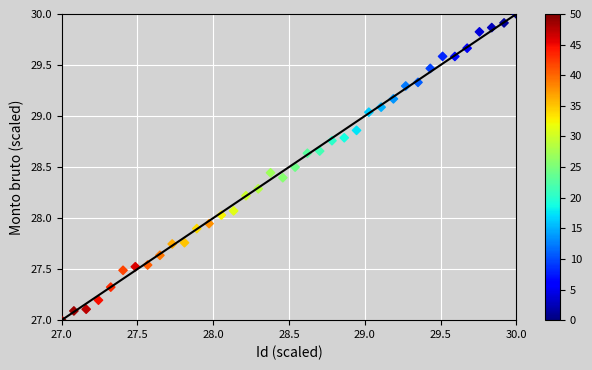

What is the range of X values (max minus min)?

3.0